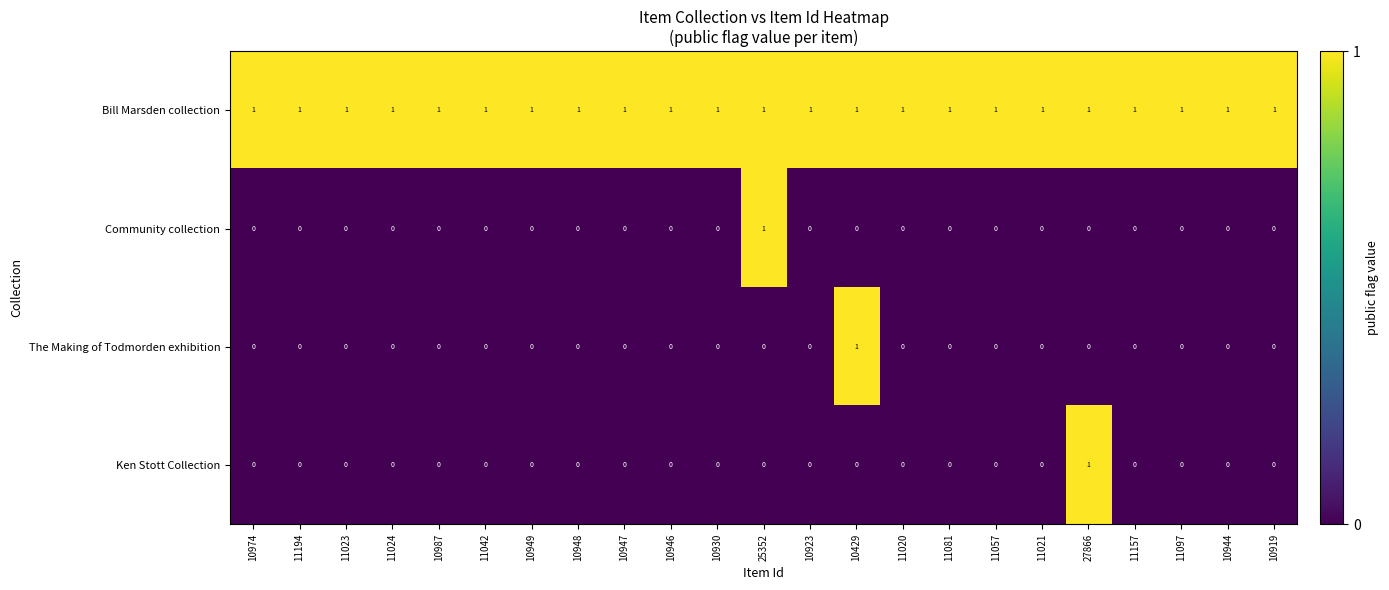

Which series changed the most between 10948 and 10429?

The Making of Todmorden exhibition